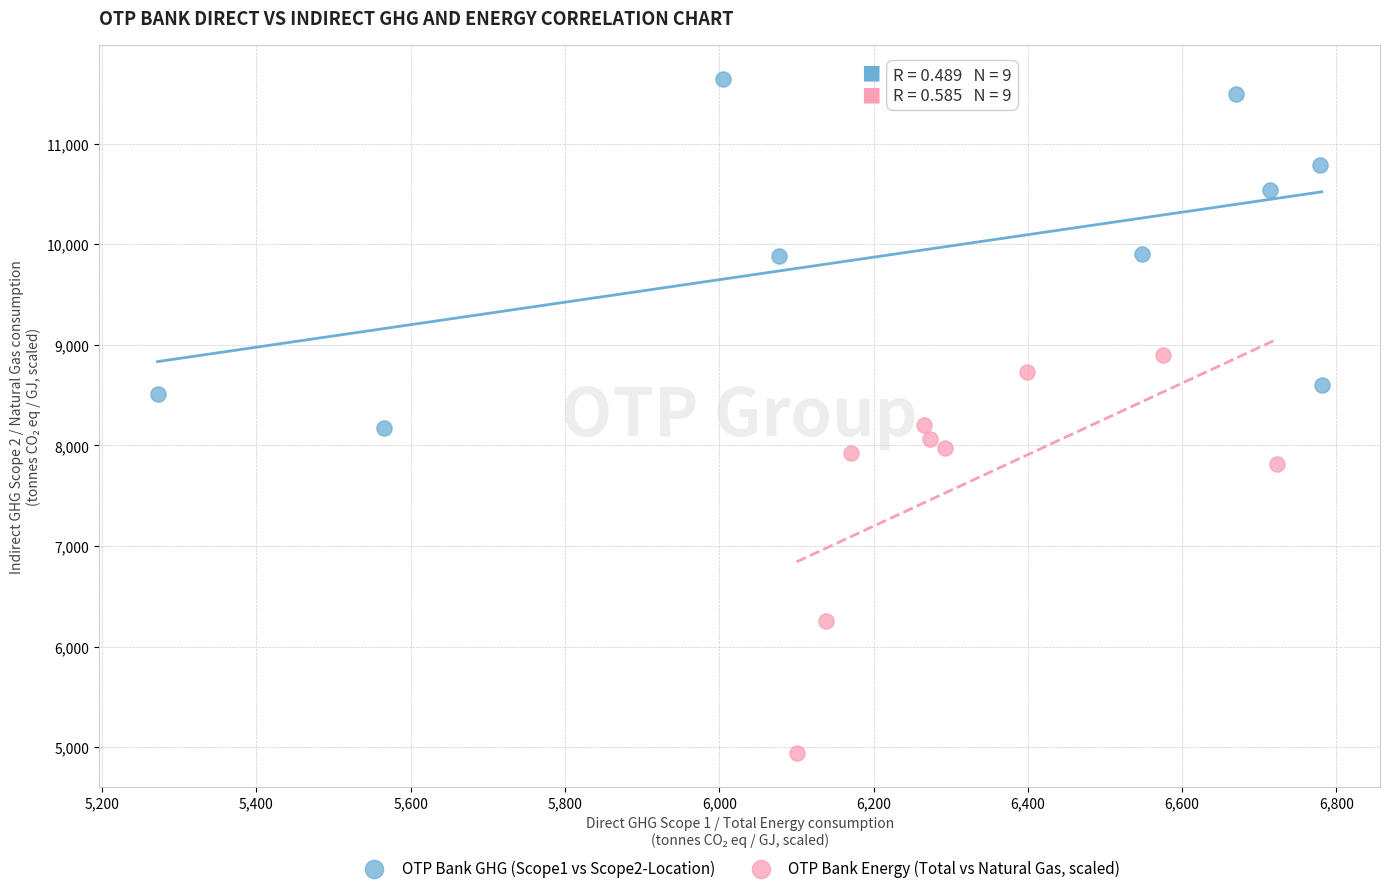

Which series reaches the minimum Y coordinate?

OTP Bank Energy (Total vs Natural Gas, scaled)